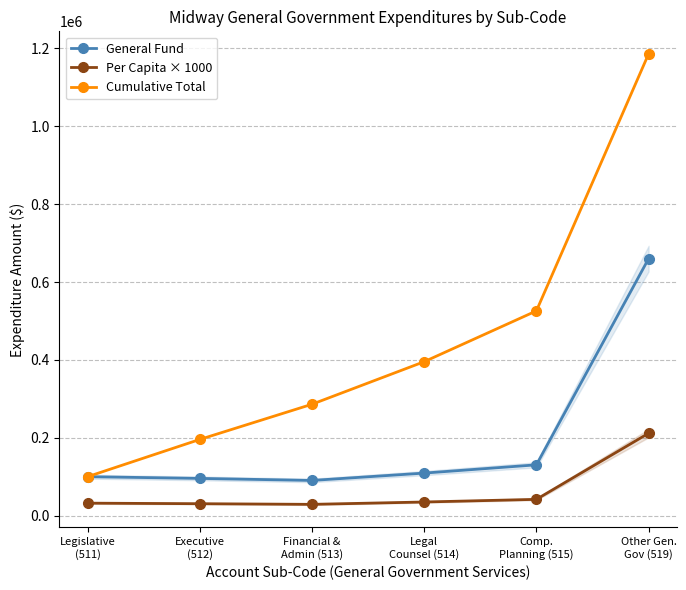

Is the value of General Fund at Legal
Counsel (514) greater than the value of Cumulative Total at Financial &
Admin (513)?

No